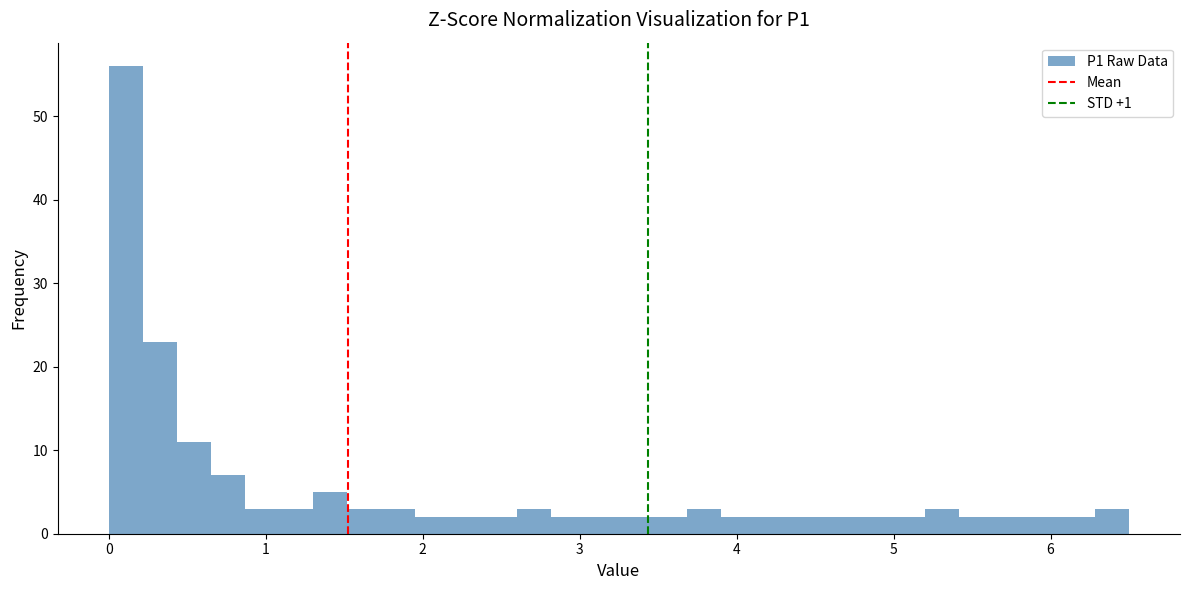

Read against the x-axis, roughly where is the centre of the tallest bar?

0.1